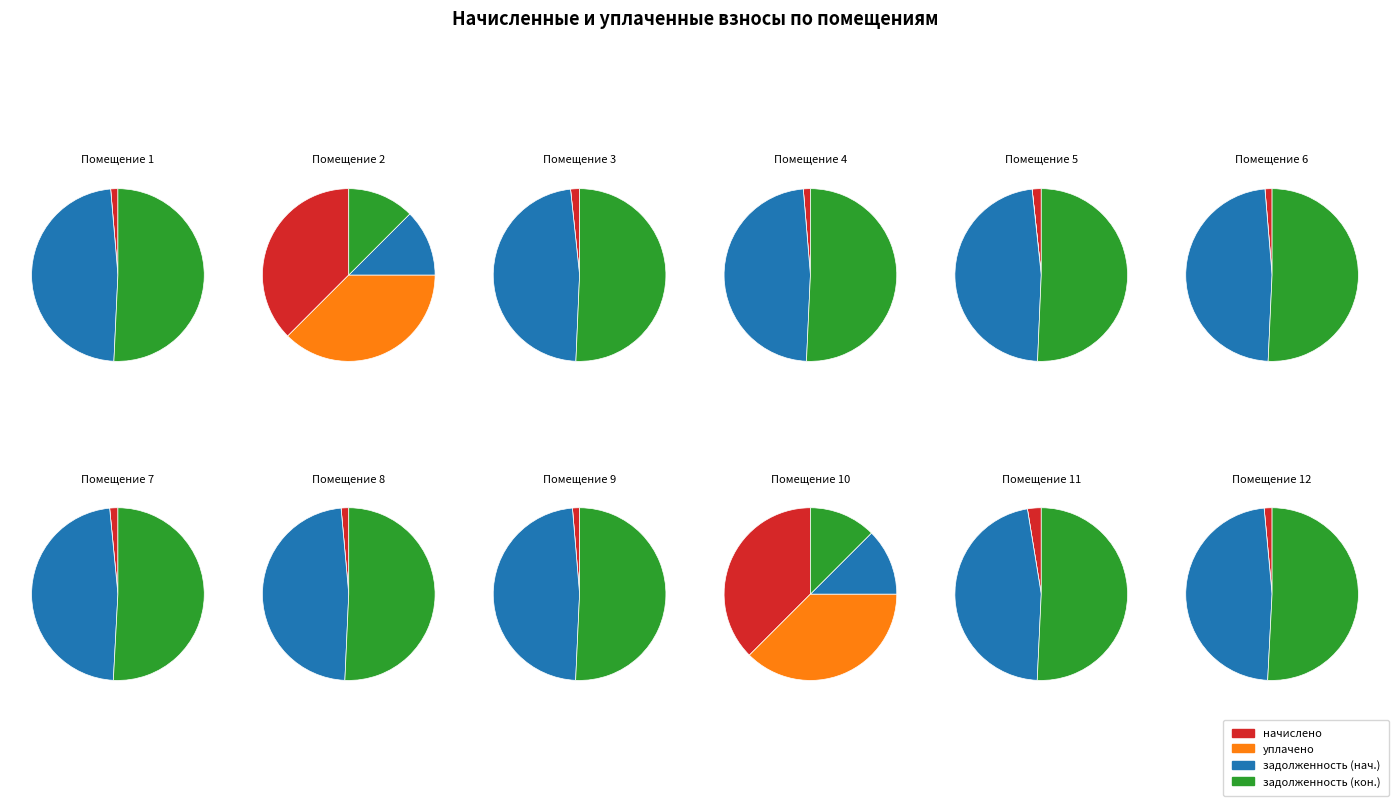

Rank the series by their maximum value, from highest to lowest.

задолженность (кон.), задолженность (нач.), начислено, уплачено